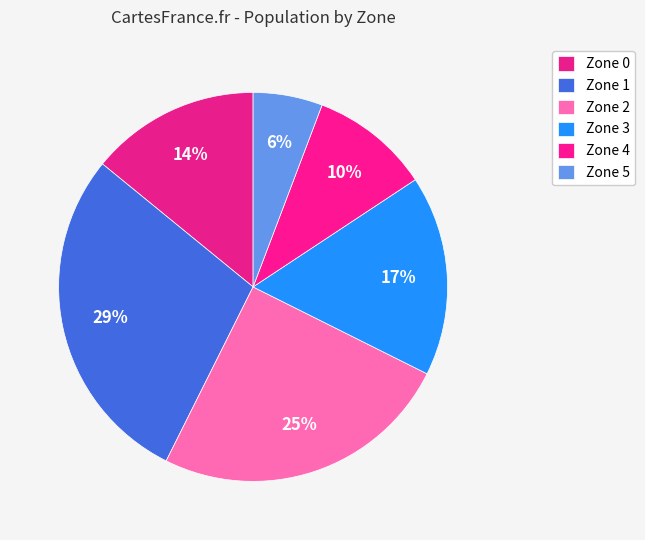

Between Zone 3 and Zone 1, which is larger?

Zone 1